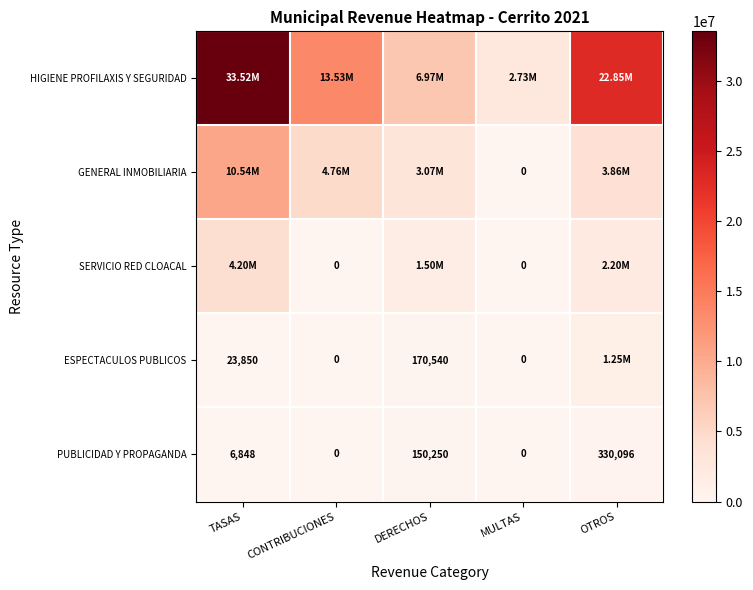

Where is PUBLICIDAD Y PROPAGANDA nearest to the value 165048?

DERECHOS